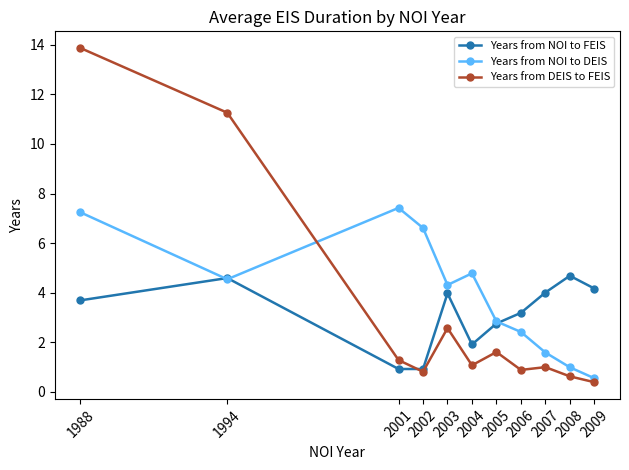

At which label is Years from DEIS to FEIS closest to 7?

1994